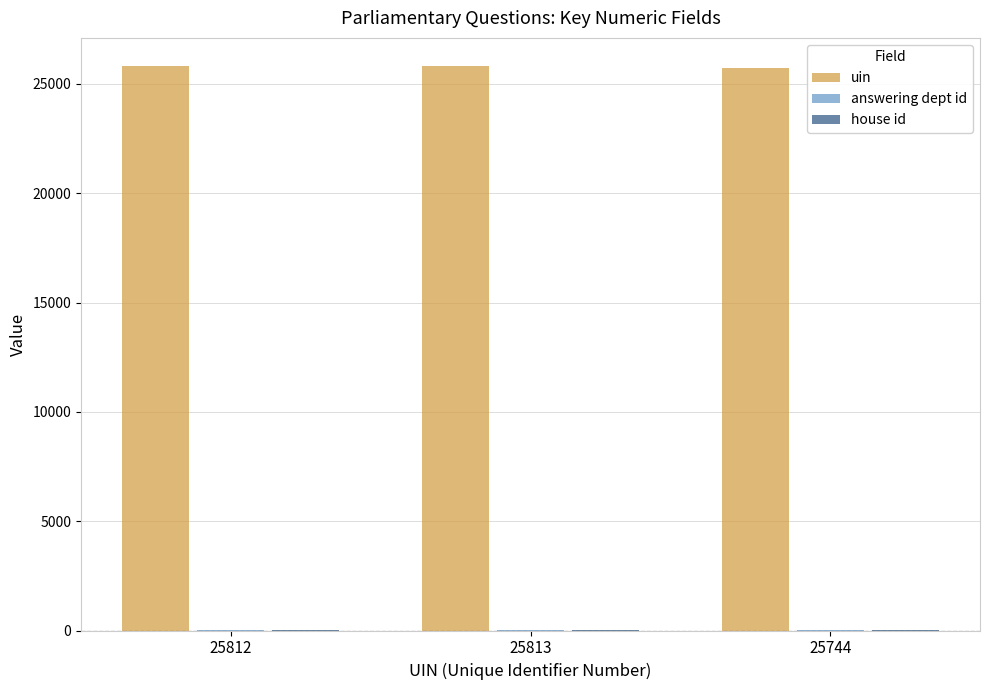

Which series has the largest total across all categories?

uin